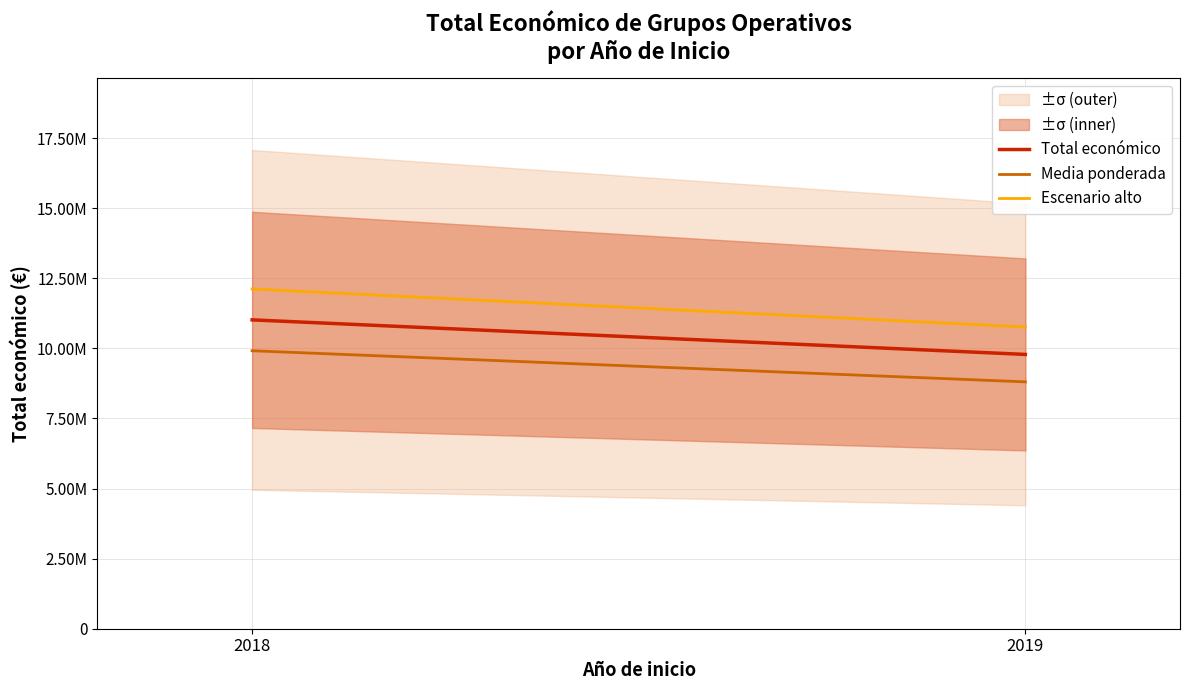

Reading left to right, list all the values displayed in this chart.

Total económico: 11018986.0	9785754.0
Media ponderada: 9917087.4	8807178.6
Escenario alto: 12120884.6	10764329.4